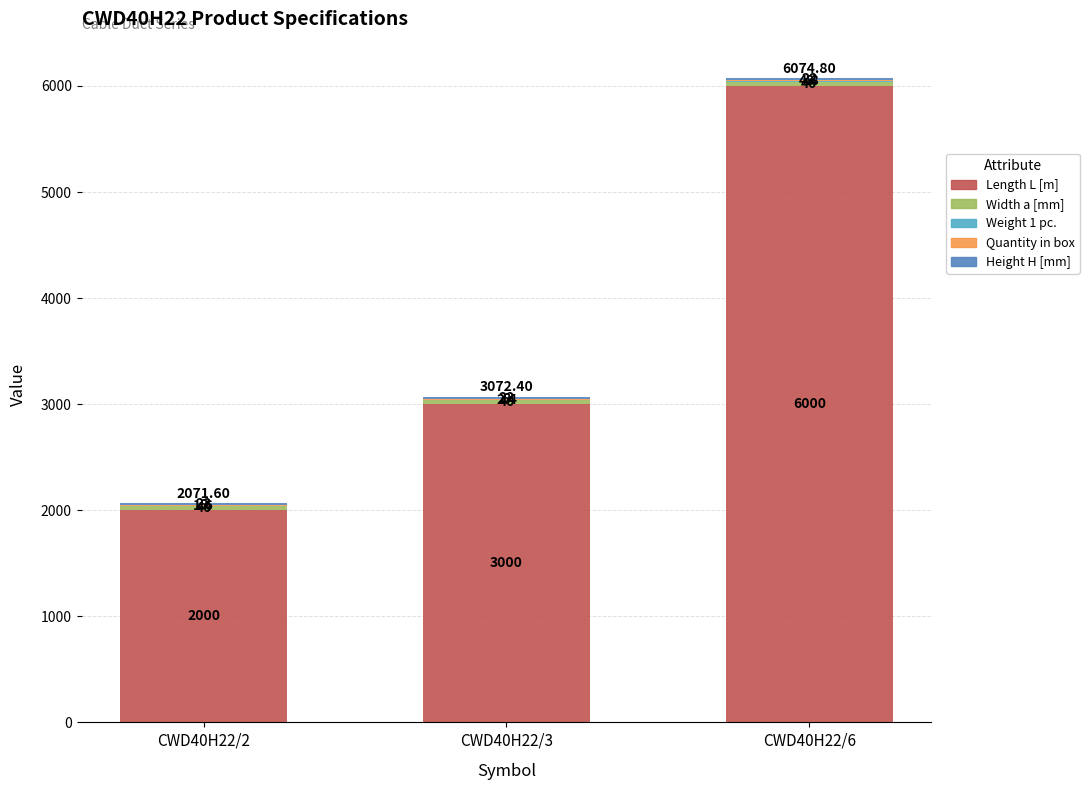

How many categories are shown in the chart?

3